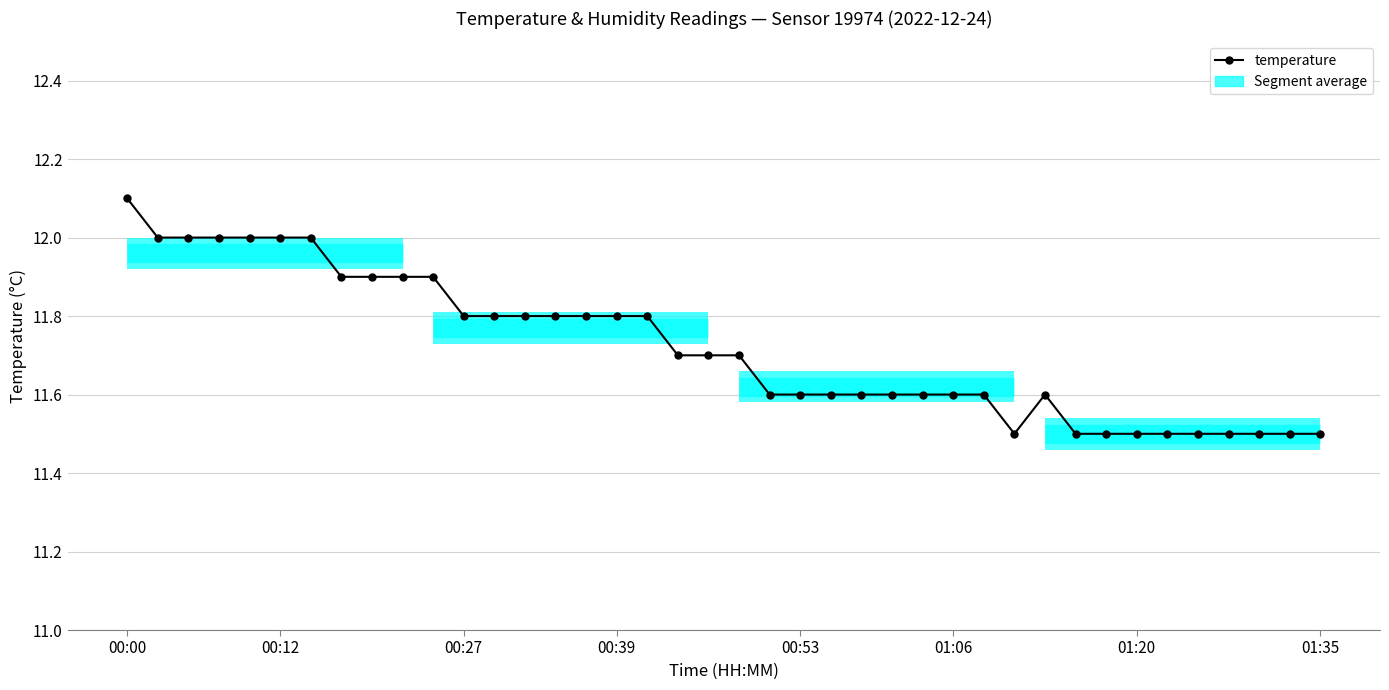

Is it true that the value at 01:35 is 6.8?

False